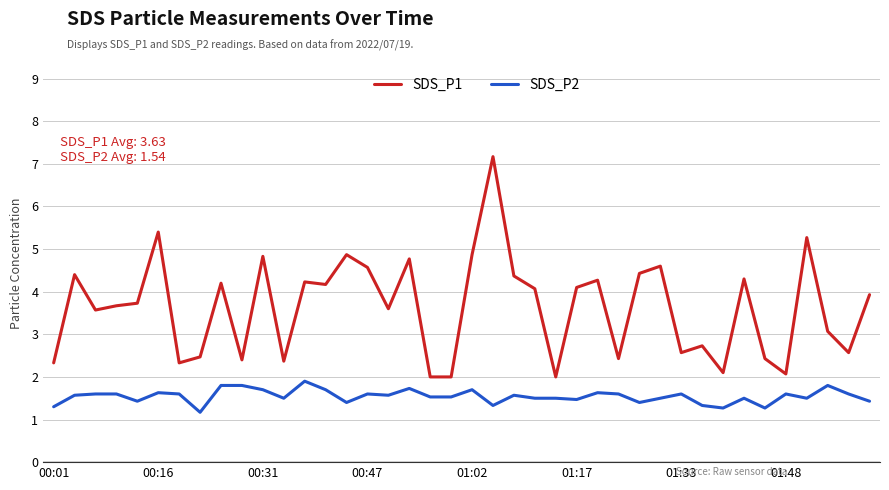

True or false: SDS_P2 and SDS_P1 cross at least once.

False